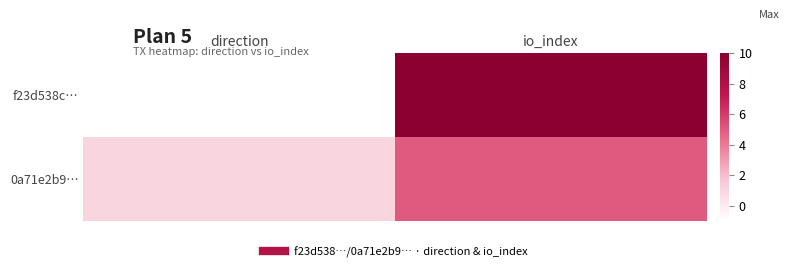

What is the difference between the highest and lowest values at io_index?

5